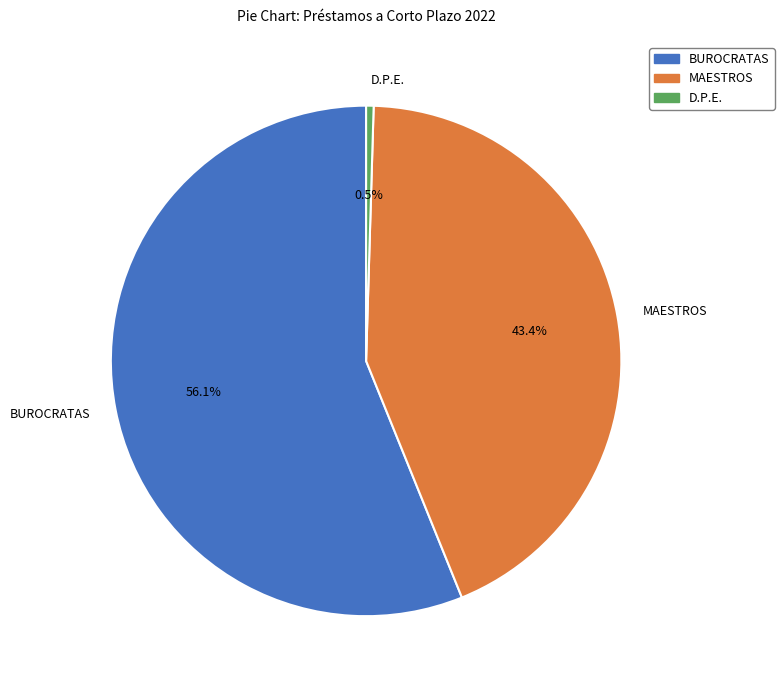

To the nearest percent, what is the average slice percentage?

33%